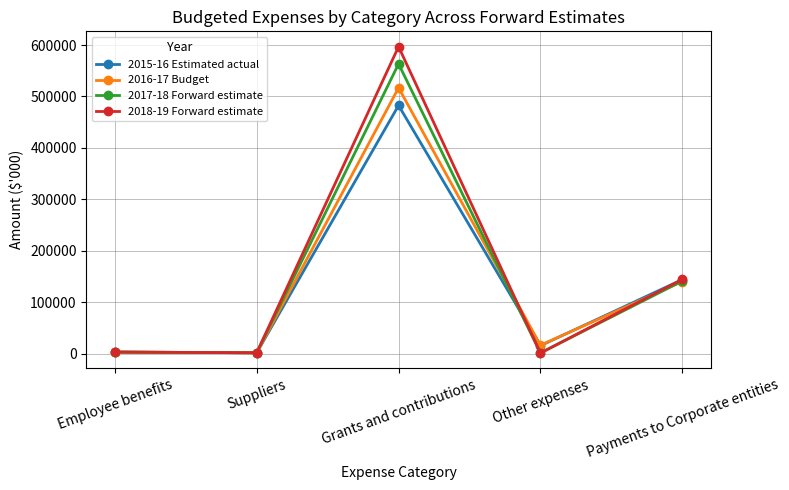

In 2015-16 Estimated actual, how many points are higher than both neighbors (excluding endpoints)?

1